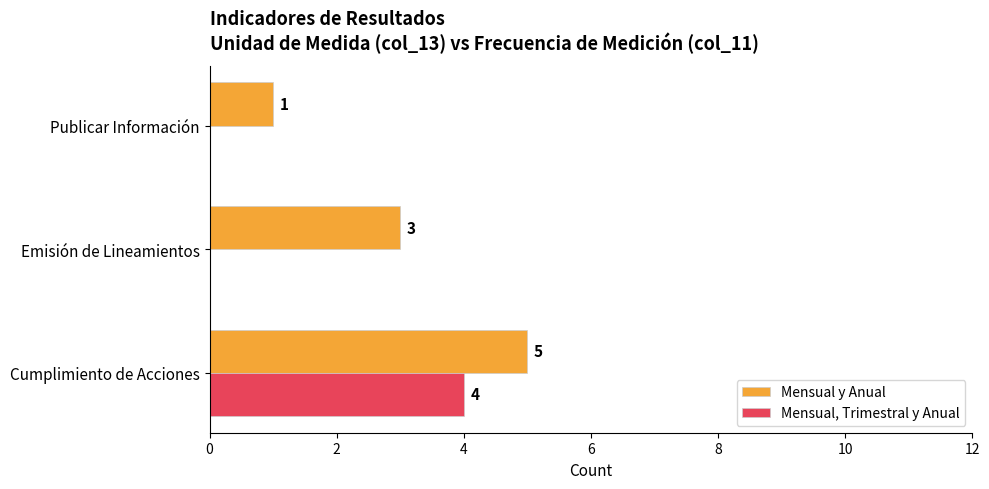

How many Mensual, Trimestral y Anual values are between 0 and 4?

3